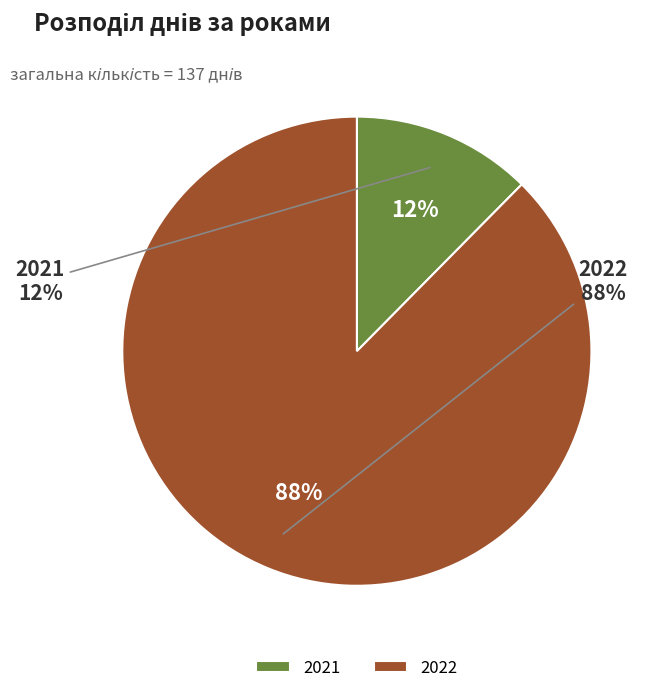

What percentage is the 2021 slice, to the nearest percent?

12%